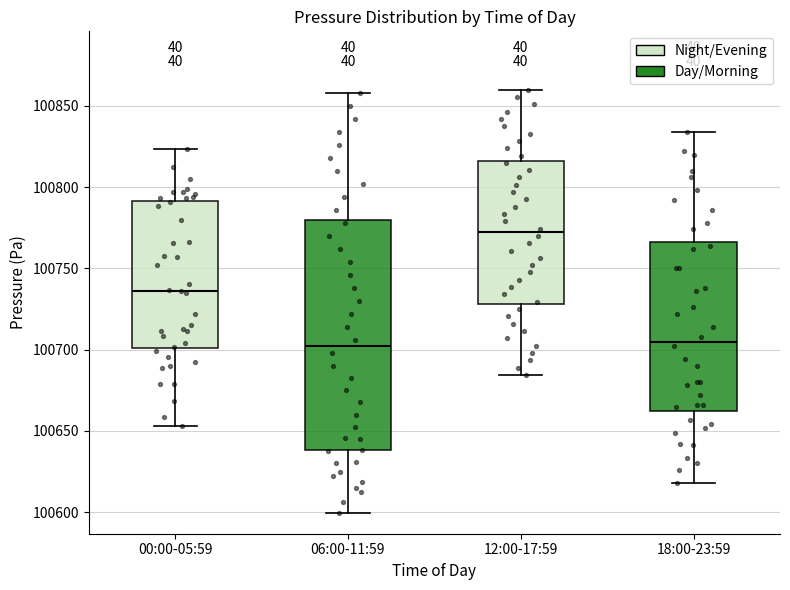

Where does the lower whisker of the box for 12:00-17:59 end on the y-axis? The values are not printed on the chart, so give them approximately, as read against the axis.

100685